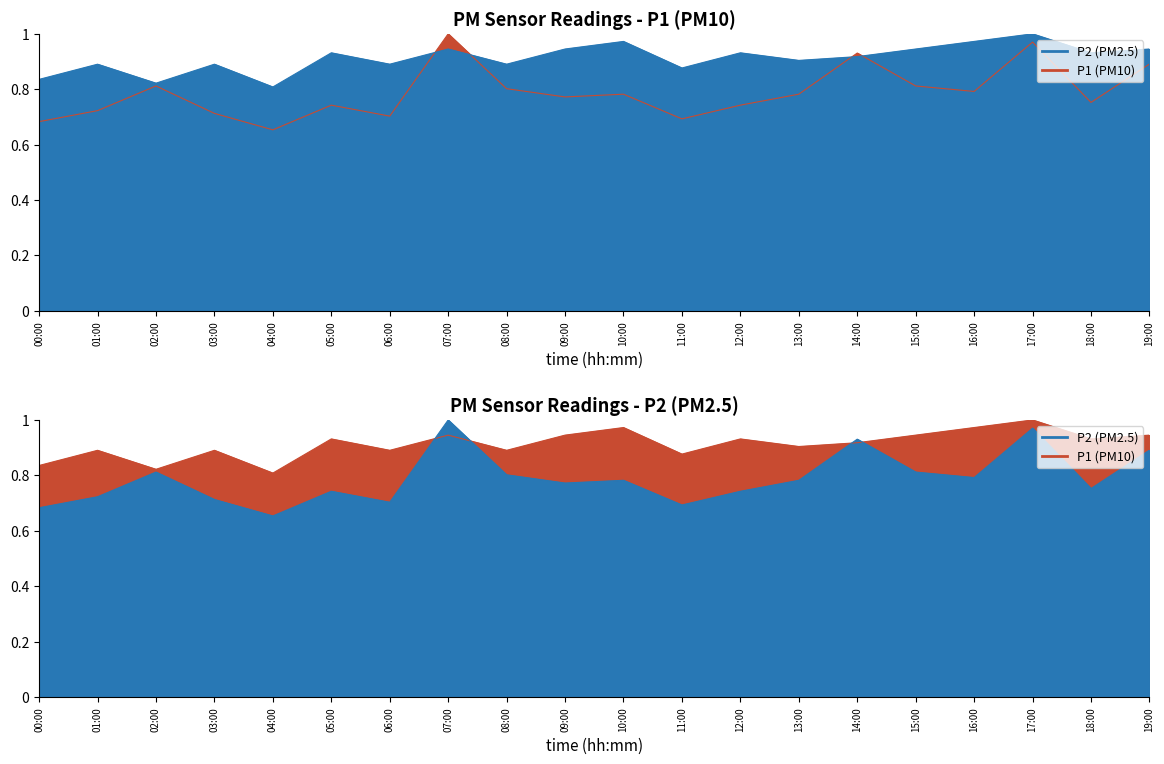

List the series in order of their peak value, lowest first.

P1, P2